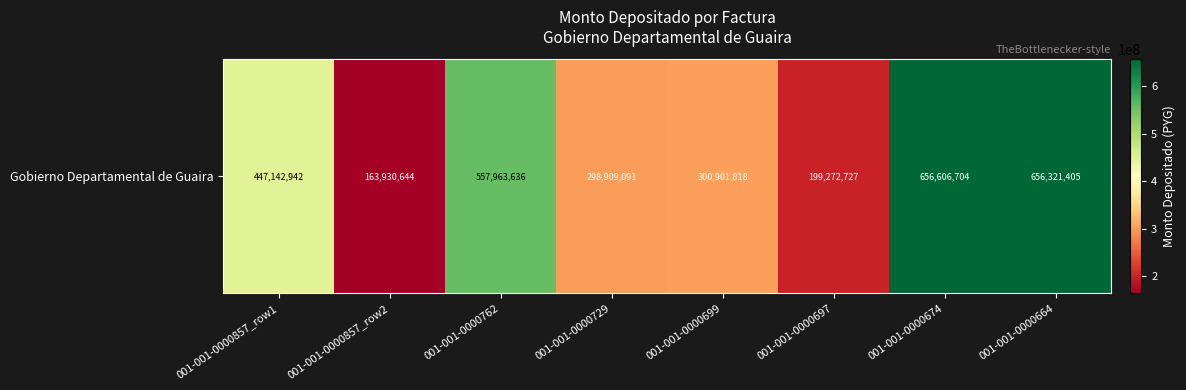

Reading right to left, extract all data points from this chart.

001-001-0000664=656321405	001-001-0000674=656606704	001-001-0000697=199272727	001-001-0000699=300901818	001-001-0000729=298909091	001-001-0000762=557963636	001-001-0000857_row2=163930644	001-001-0000857_row1=447142942